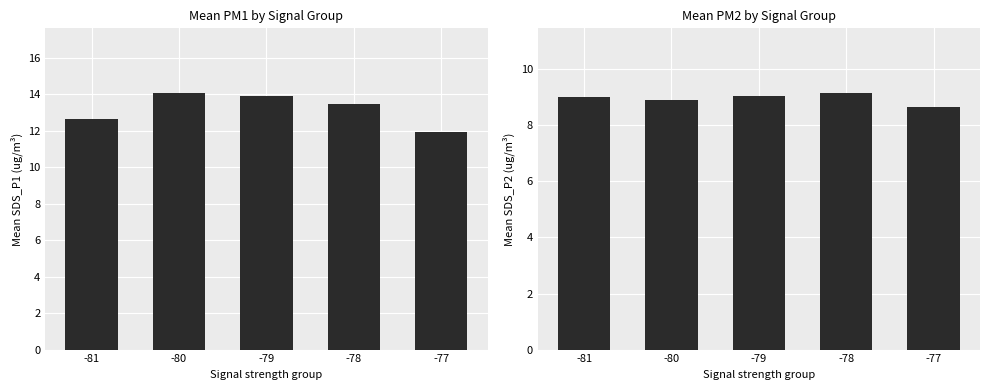

How many data points in SDS_P2 are above 9?

3